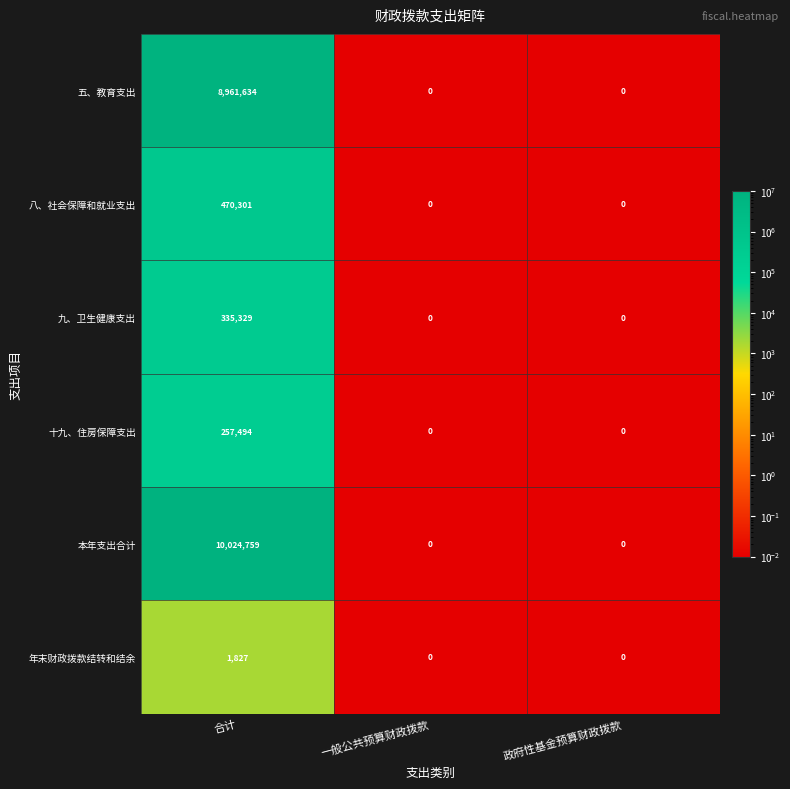

What is the maximum value for 年末财政拨款结转和结余?

1827